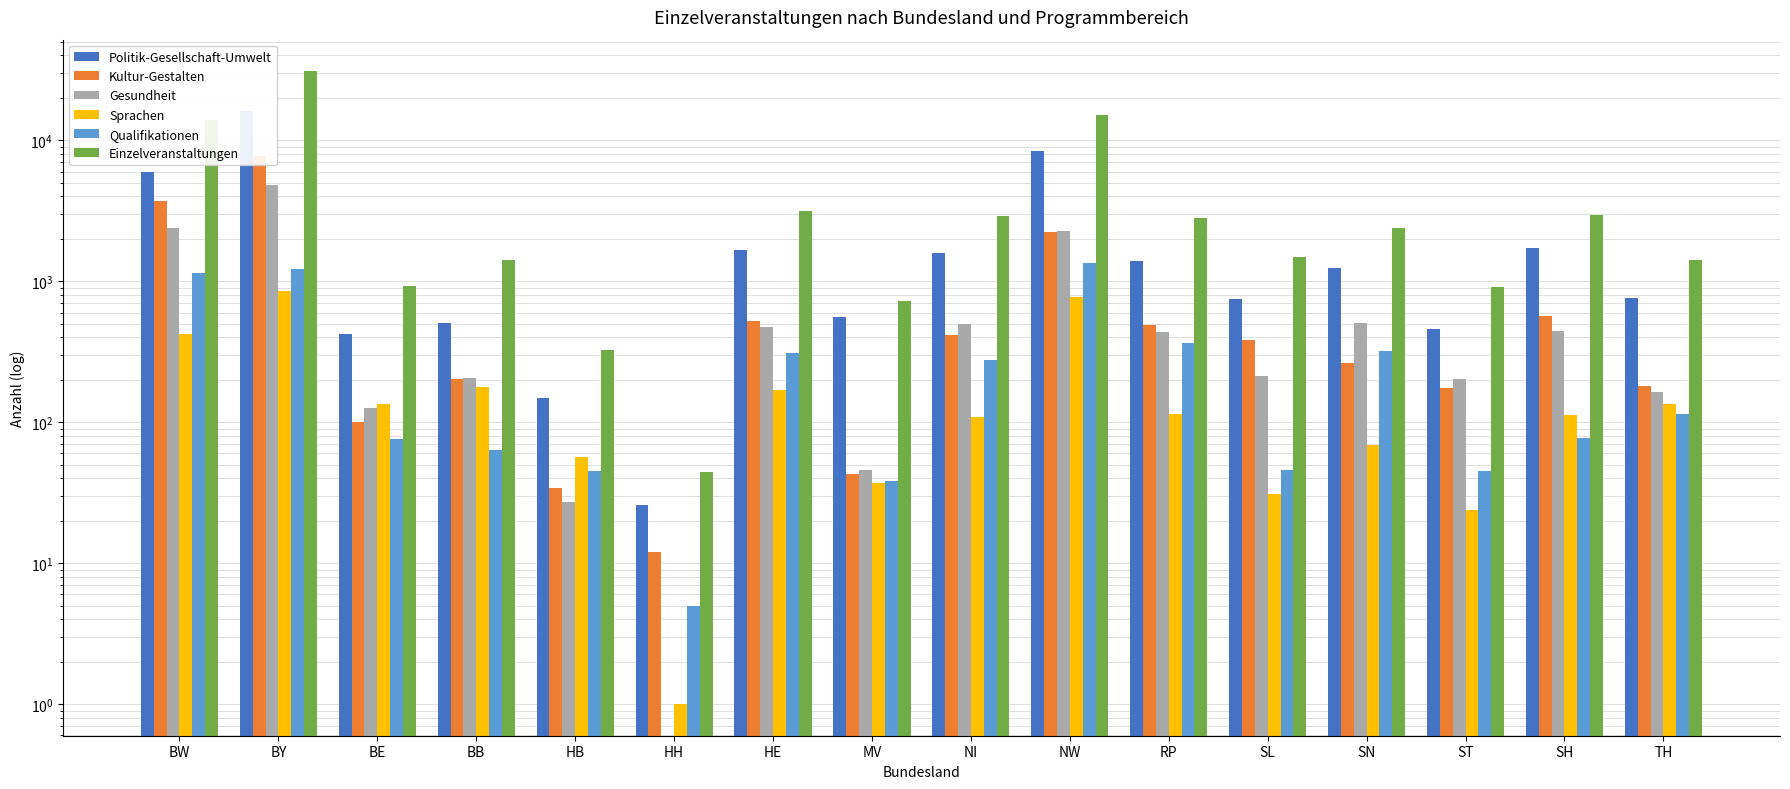

Reading left to right, what are all the values shown in this chart?

Politik-Gesellschaft-Umwelt: 5992	16017	423	502	149	26	1666	555	1579	8377	1398	752	1233	455	1710	757
Kultur-Gestalten: 3698	7749	101	203	34	12	519	43	413	2233	487	380	264	174	567	182
Gesundheit: 2376	4847	126	206	27	0	470	46	495	2256	439	211	508	202	446	164
Sprachen: 422	848	135	177	57	1	168	37	109	768	115	31	69	24	112	135
Qualifikationen: 1139	1212	76	63	45	5	310	38	275	1352	363	46	320	45	77	115
Einzelveranstaltungen: 13937	30868	923	1421	324	44	3147	720	2916	15128	2817	1479	2402	907	2947	1405